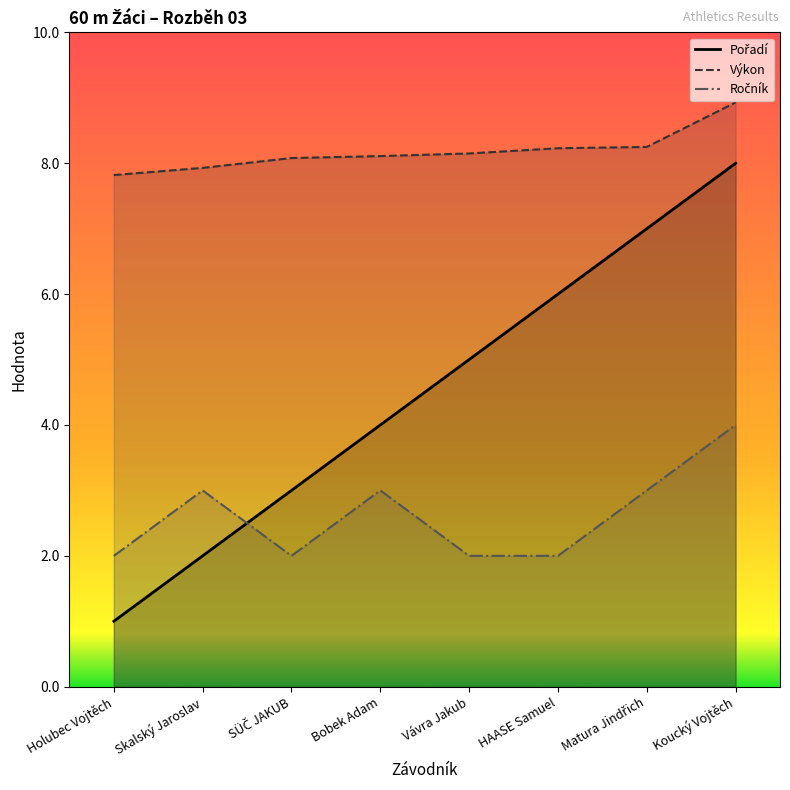

Rank the series at Holubec Vojtěch from lowest to highest value.

Pořadí, Ročník, Výkon